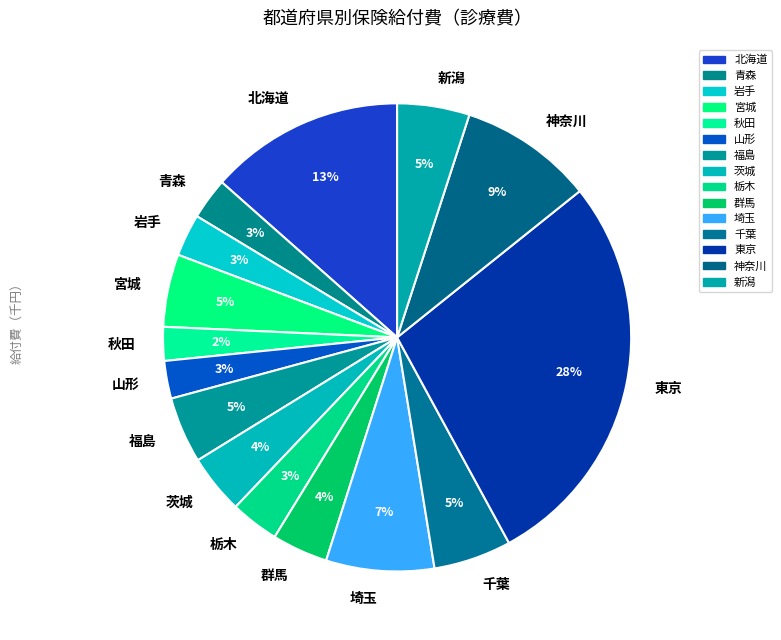

Does any single category account for the majority?

No